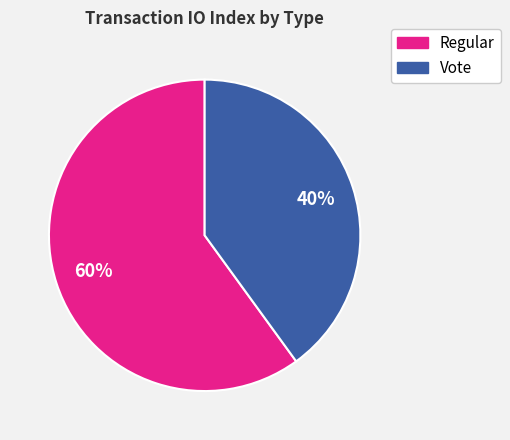

True or false: Vote accounts for 50% of the total.

False